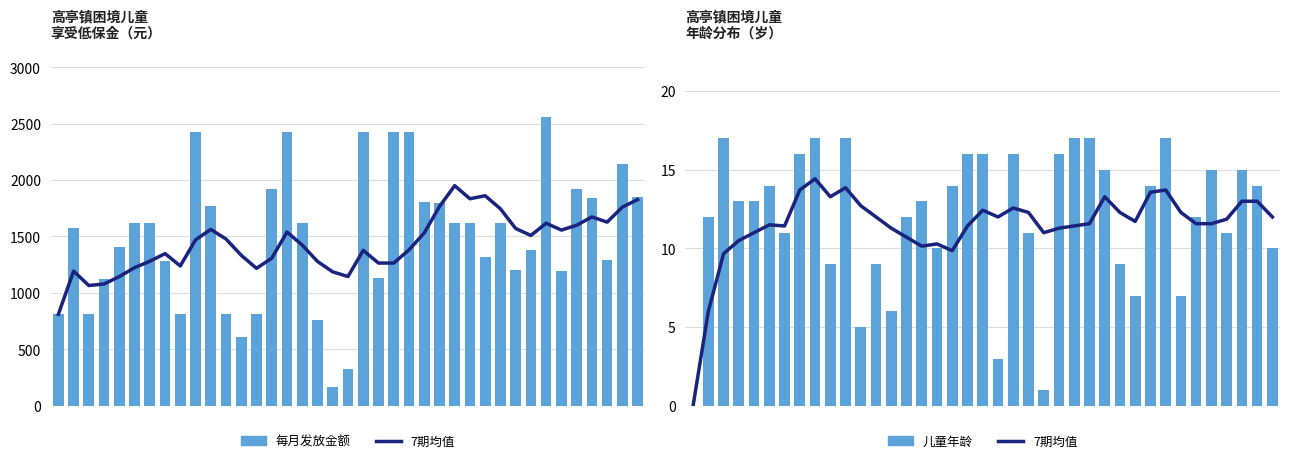

What is the difference between the maximum and minimum values in the 7期均值 series?

14.4